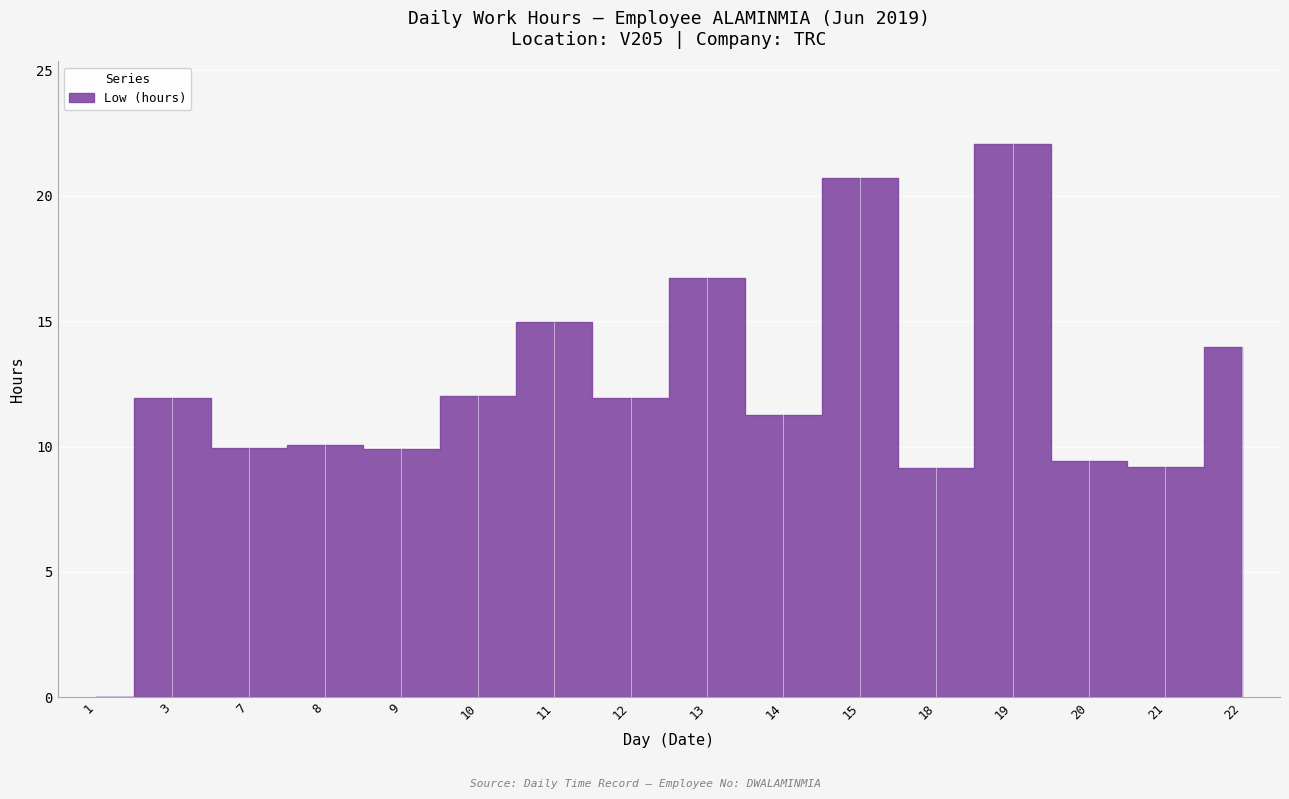

Reading left to right, list all the values displayed in this chart.

1=0.0	3=11.9	7=9.9	8=10.1	9=9.9	10=12.0	11=15.0	12=11.9	13=16.7	14=11.3	15=20.7	18=9.2	19=22.1	20=9.4	21=9.2	22=14.0